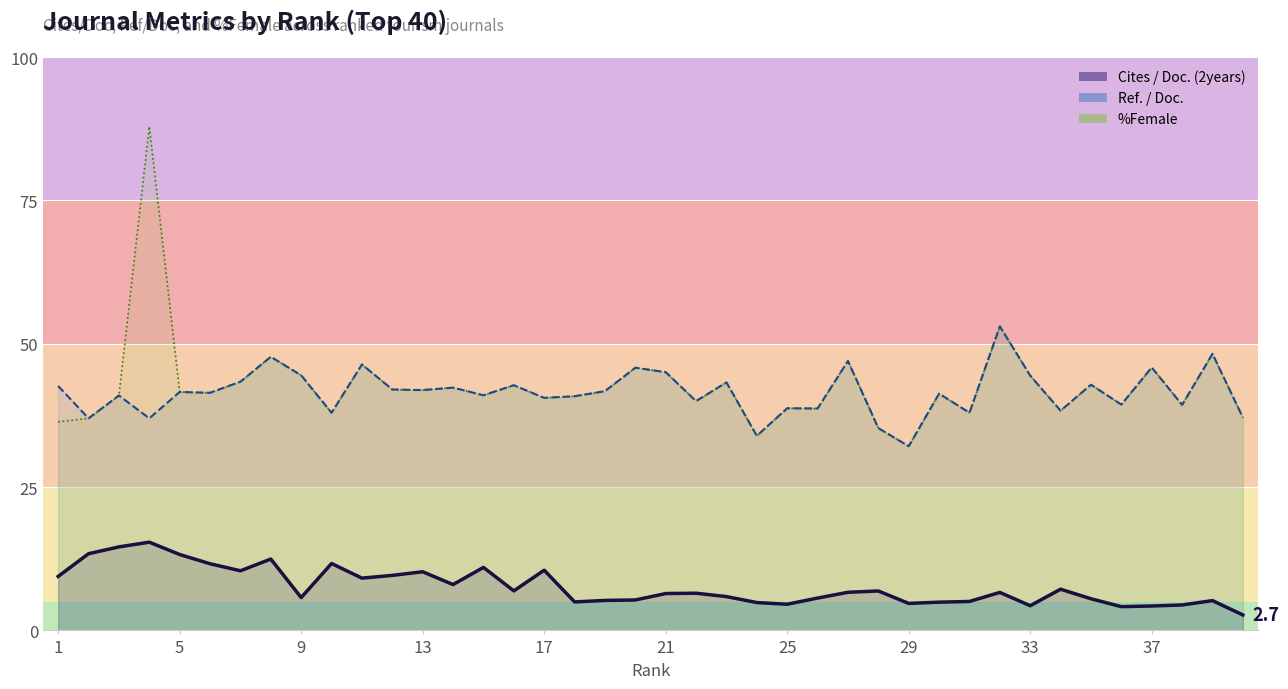

What is the difference between the maximum and minimum values in the Ref. / Doc. series?

20.9